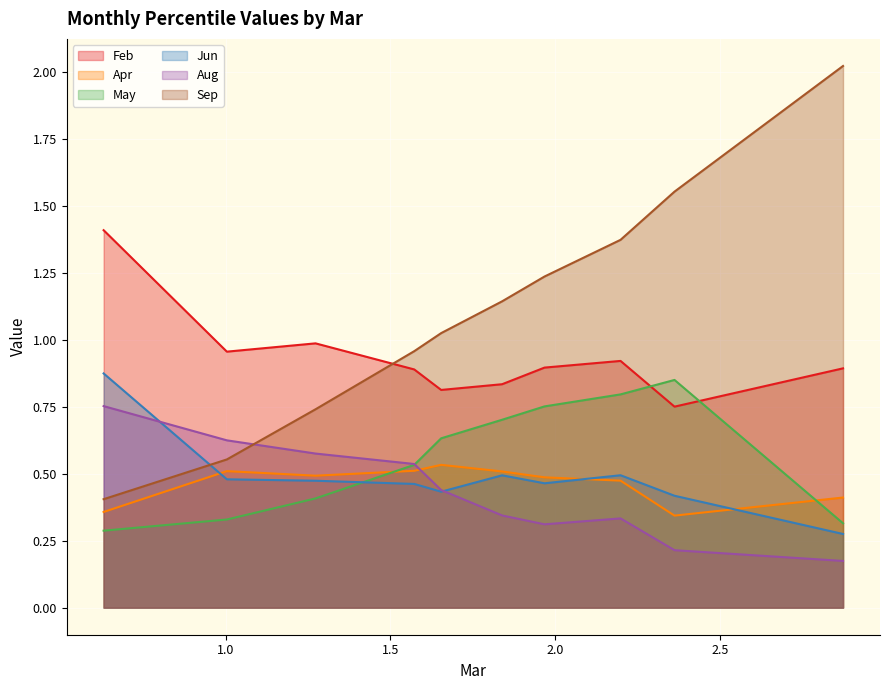

At pct05, list the series in order from largest to smallest.

Feb, Jun, Aug, Sep, Apr, May